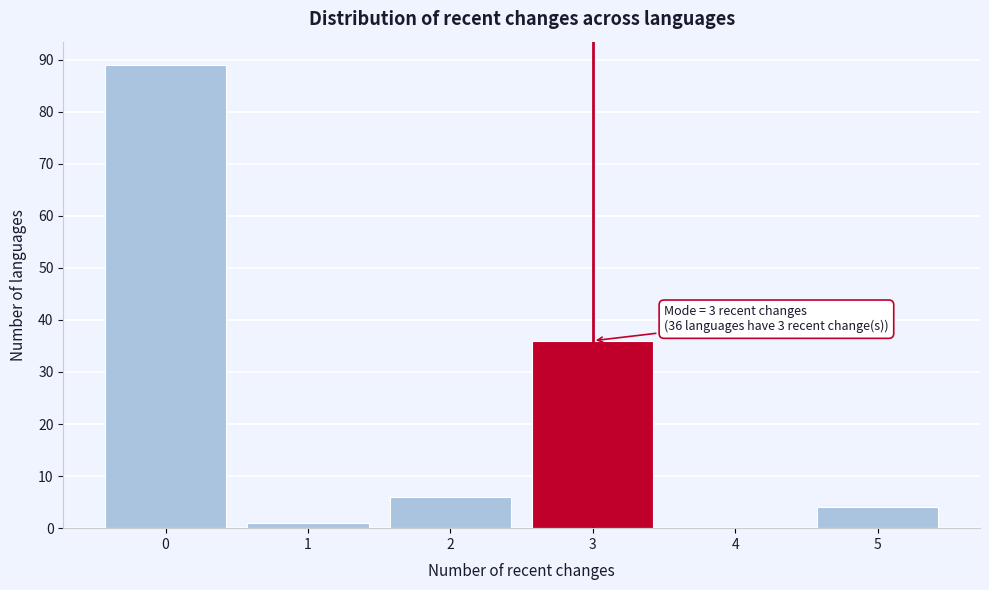

Over which range of the x-axis is the bar tallest?

-0.5 to 0.5